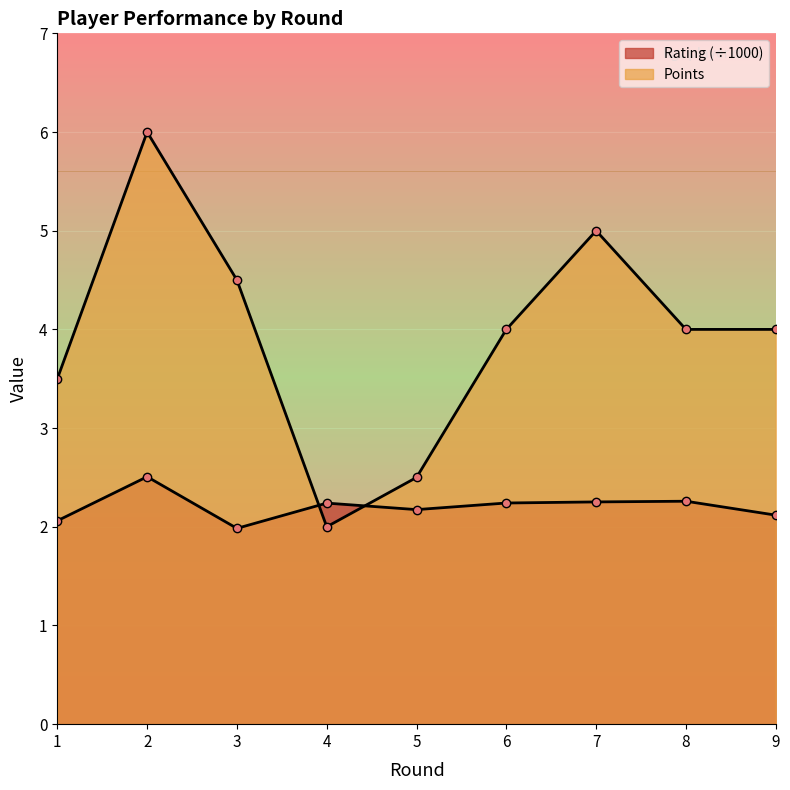

Reading left to right, what are all the values shown in this chart?

Rating: 2.1	2.5	2.0	2.2	2.2	2.2	2.3	2.3	2.1
Points: 3.5	6.0	4.5	2.0	2.5	4.0	5.0	4.0	4.0